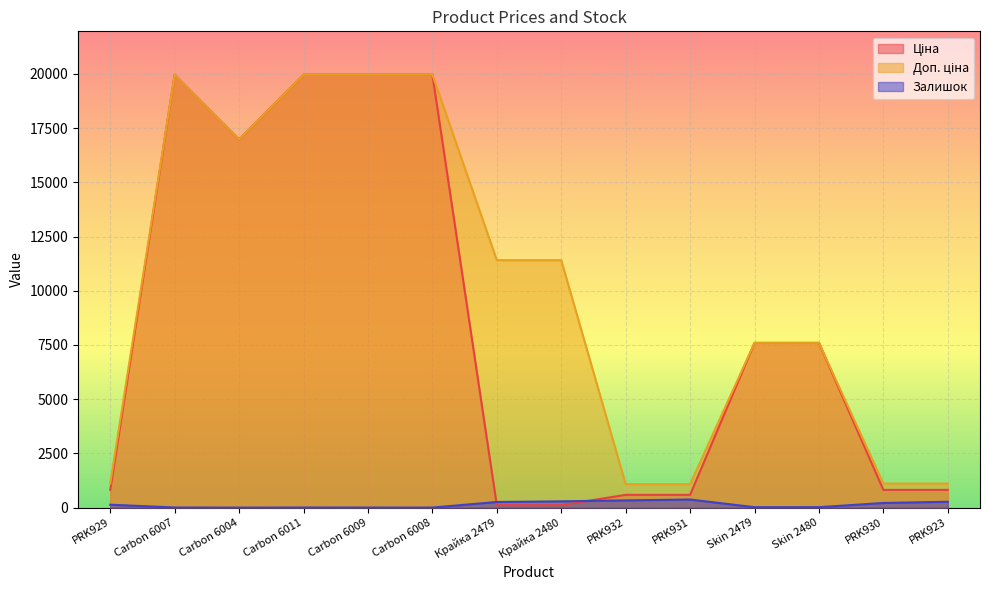

Rank the series by their maximum value, from lowest to highest.

Залишок, Ціна, Доп. ціна